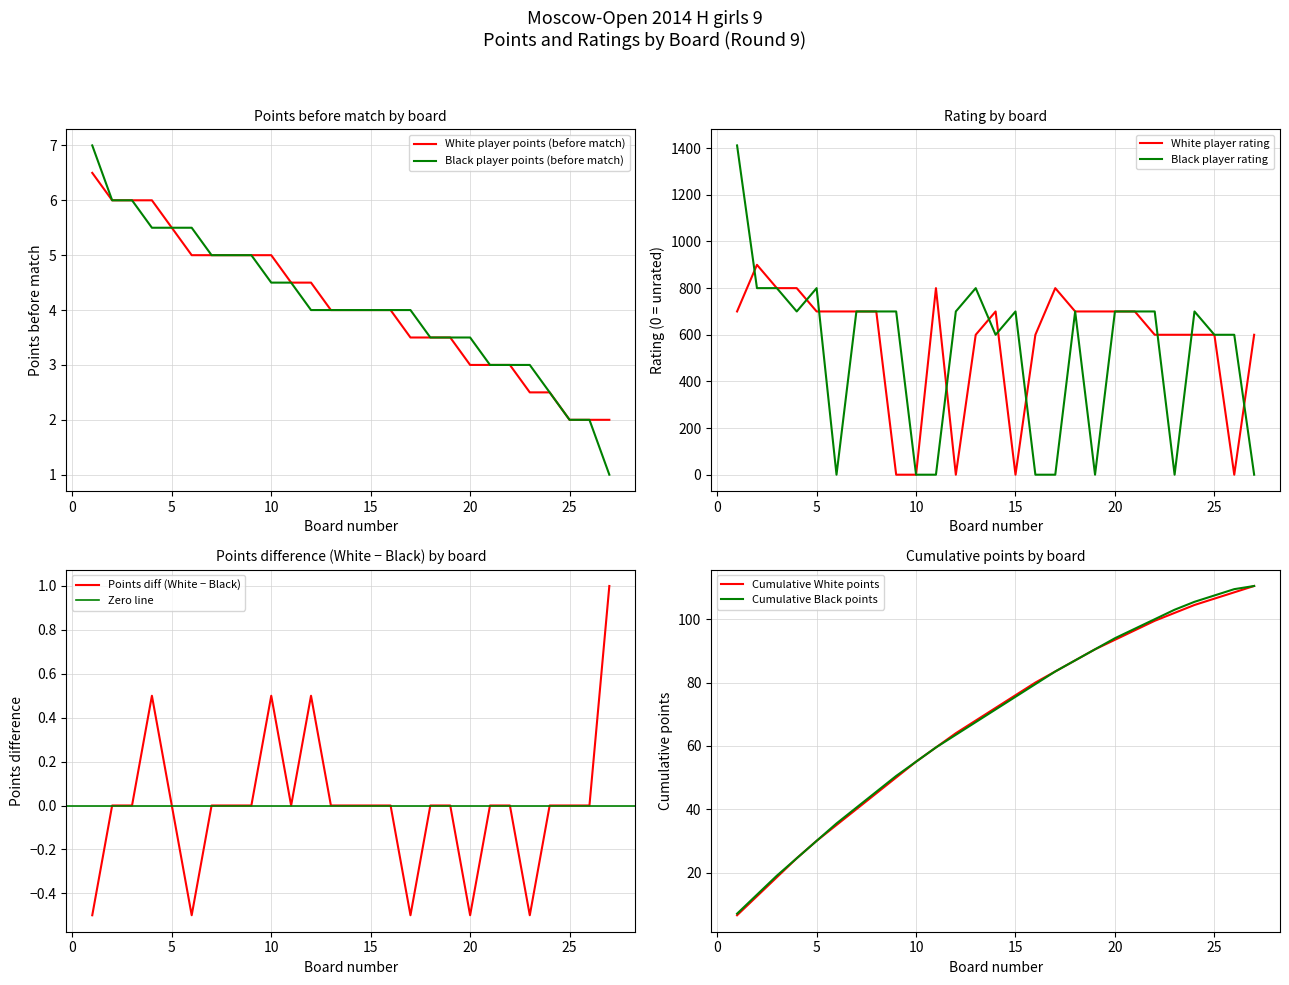

Read the Black player points (points before match) value at 18.

3.5